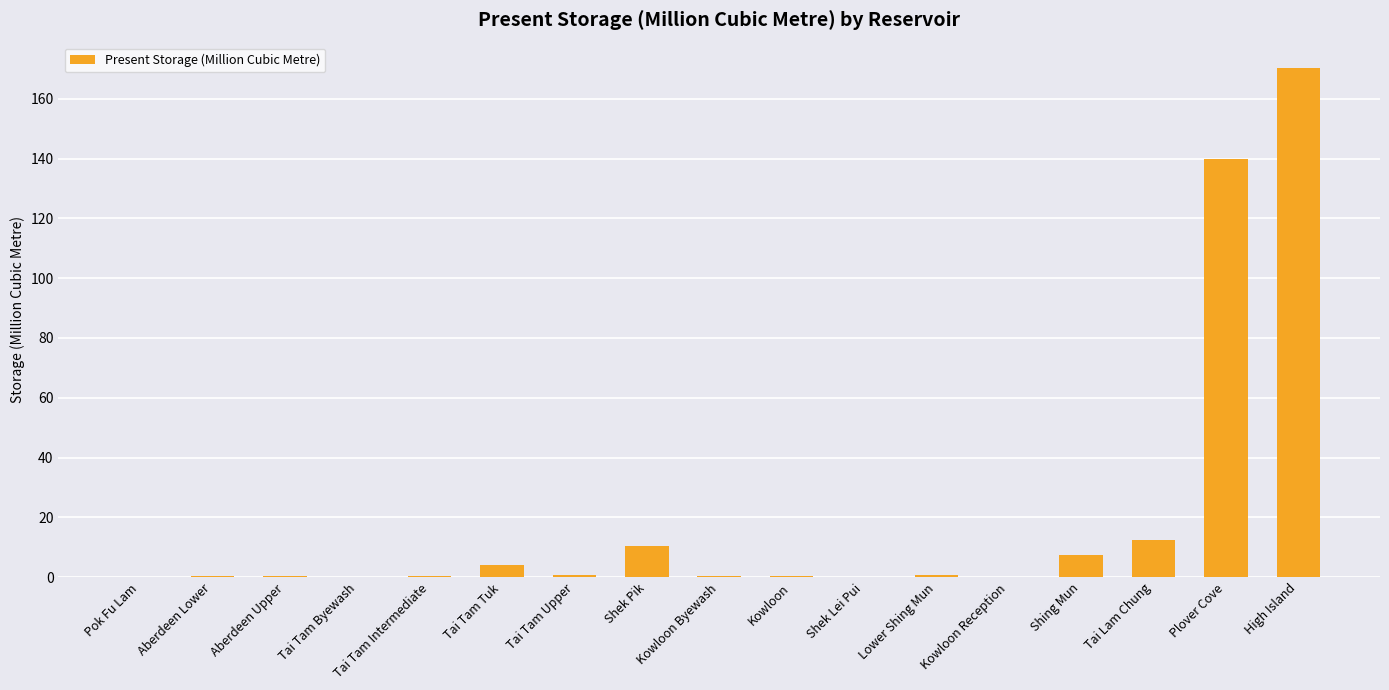

Is it true that the value at Tai Tam Tuk is 4.0?

True